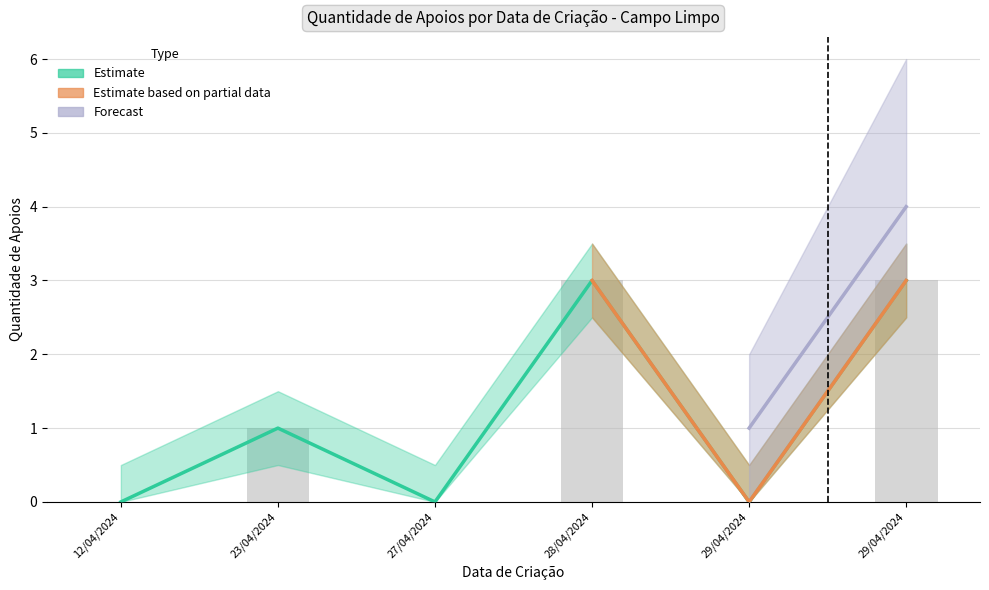

Which has a higher value, 27/04/2024 or 29/04/2024?

27/04/2024